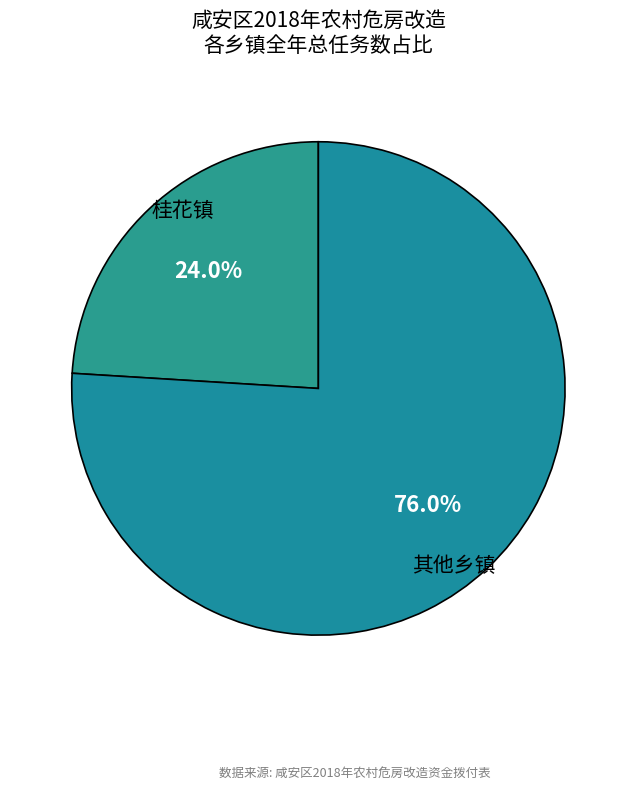

Is there a majority slice in this chart?

Yes